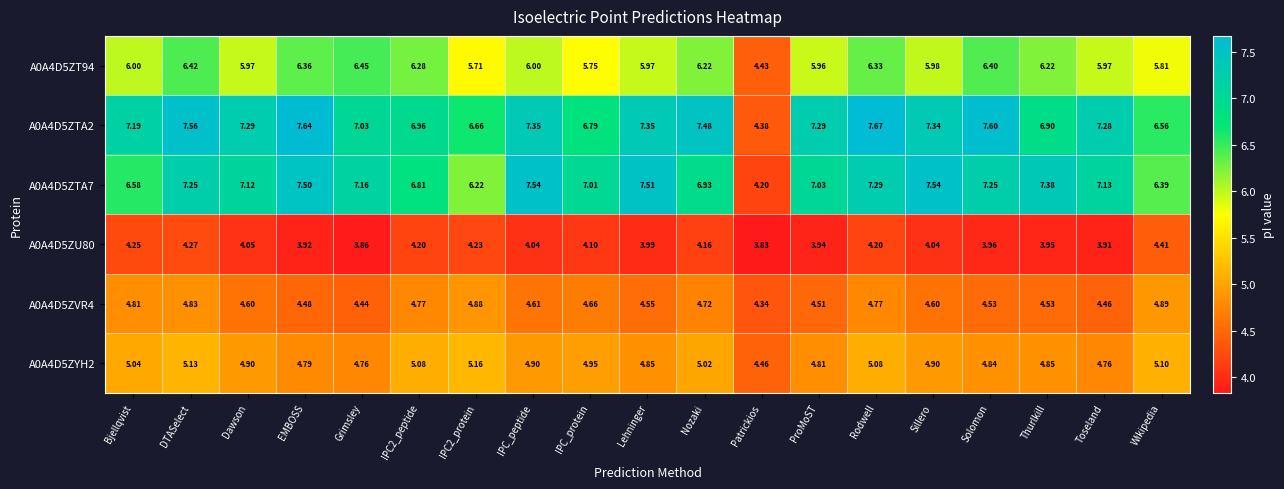

Rank the series by their maximum value, from highest to lowest.

A0A4D5ZTA2, A0A4D5ZTA7, A0A4D5ZT94, A0A4D5ZYH2, A0A4D5ZVR4, A0A4D5ZU80